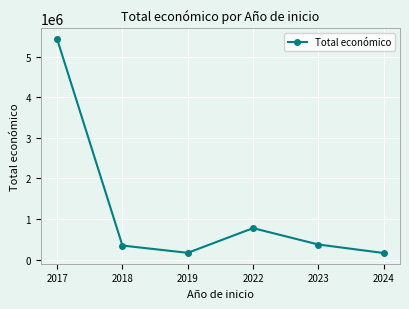

Where does the data first go above 370000?

2017